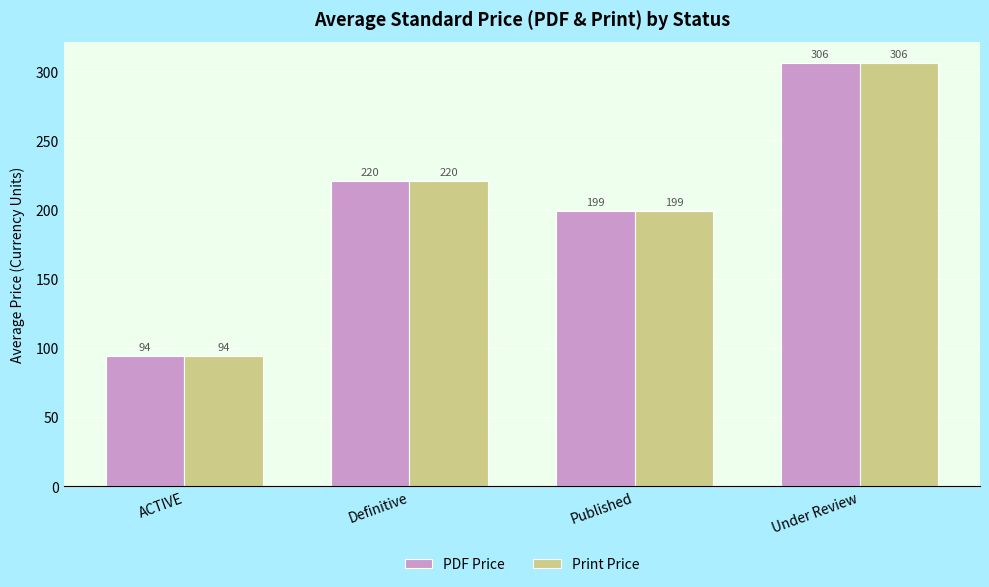

What is the difference between the maximum and second lowest values in the Print Price series?

107.0